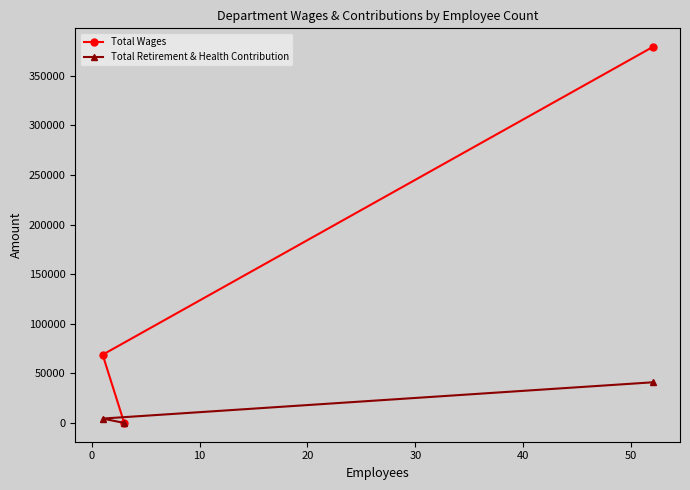

Which series has the largest range (max minus min)?

Total Wages